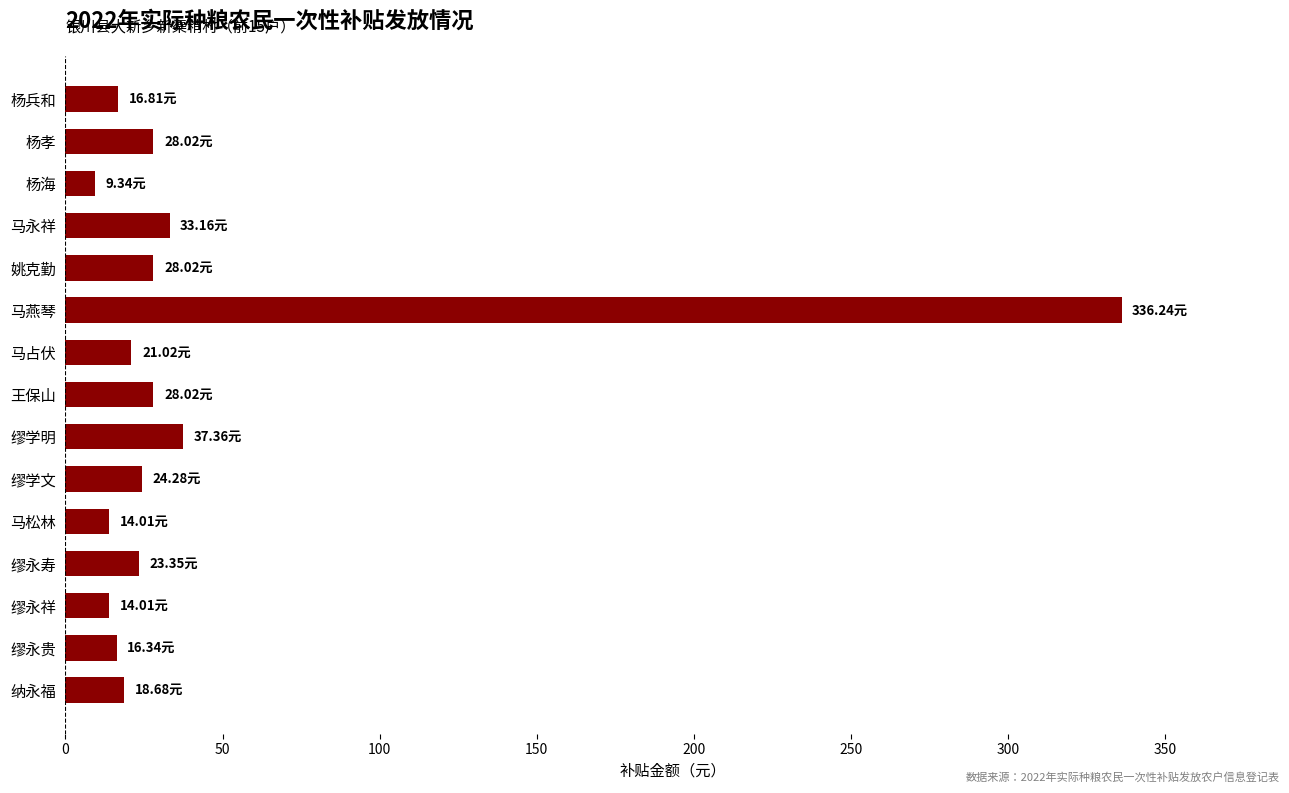

What is the difference between the maximum and minimum values?

326.9